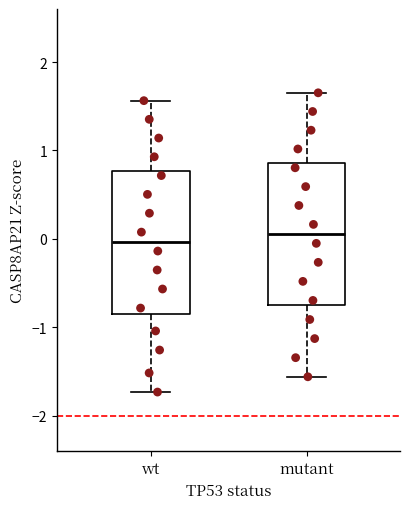

Reading left to right, read every box against the y-axis: the position of its median line, the range the box covers, and the ends of its whiskers. The values are not printed on the chart, so give them approximately, as read against the axis.

wt: median 0.0, box -0.8 to 0.8, whiskers -1.7 to 1.6
mutant: median 0.1, box -0.8 to 0.9, whiskers -1.6 to 1.7